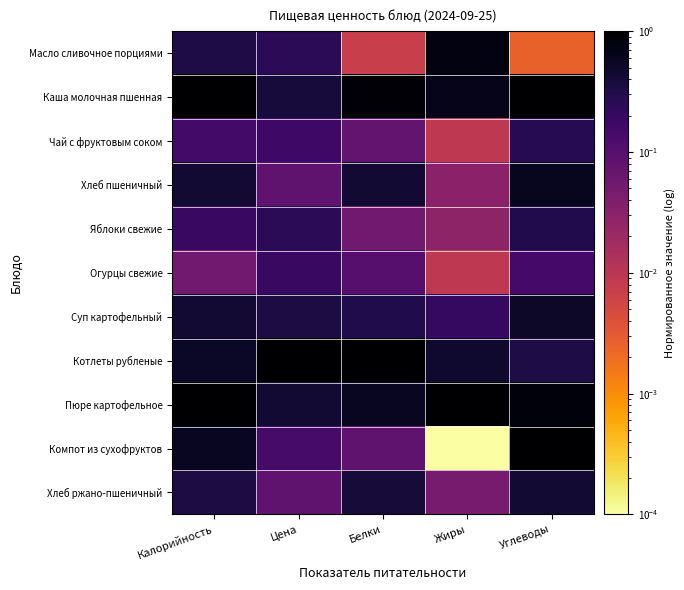

Rank the series by their maximum value, from highest to lowest.

Котлеты рубленые, Пюре картофельное, Компот из сухофруктов, Каша молочная пшенная, Масло сливочное порциями, Хлеб пшеничный, Суп картофельный, Хлеб ржано-пшеничный, Яблоки свежие, Чай с фруктовым соком, Огурцы свежие